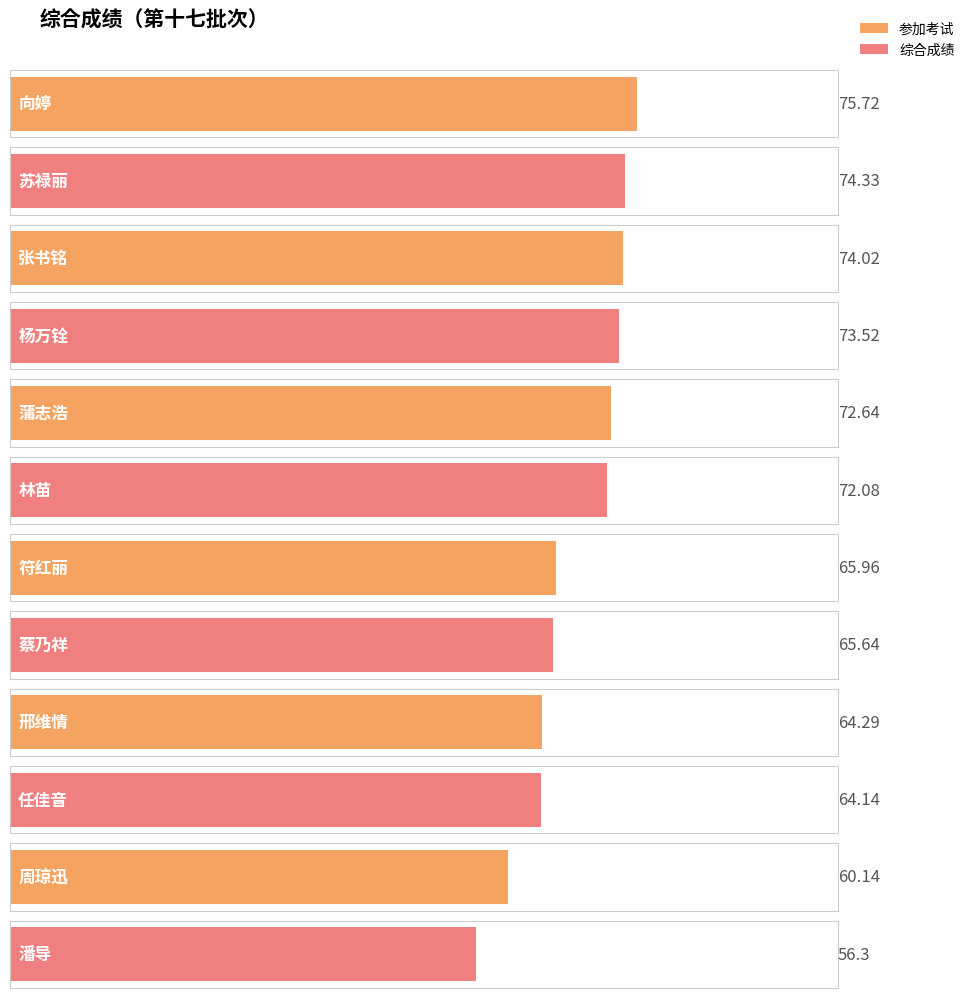

Rank the categories by value from lowest to highest.

潘导, 周琼迅, 任佳音, 邢维情, 蔡乃祥, 符红丽, 林苗, 蒲志浩, 杨万铨, 张书铭, 苏禄丽, 向婷